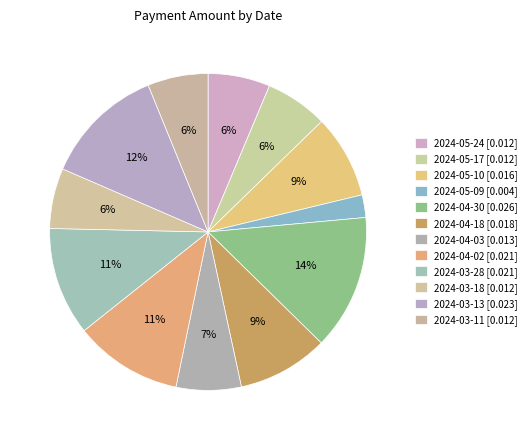

Count the number of slices in the pie.

12